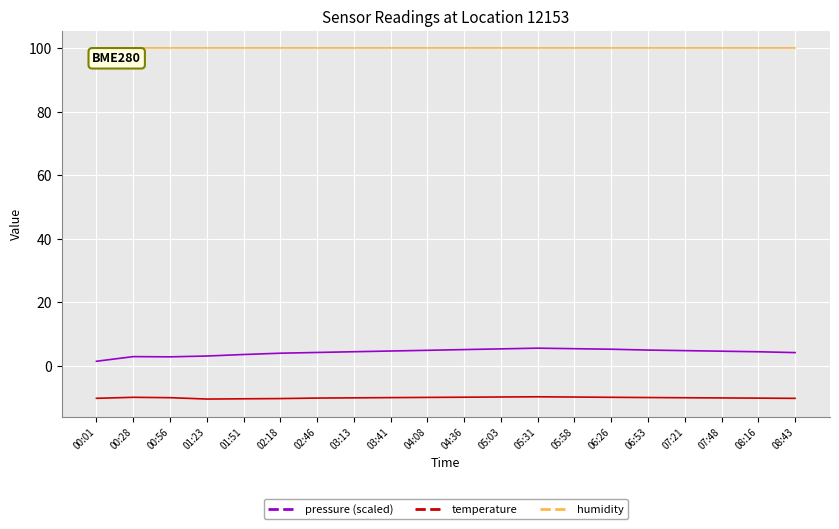

What is the spread (max minus min) of values at 01:23?

110.5